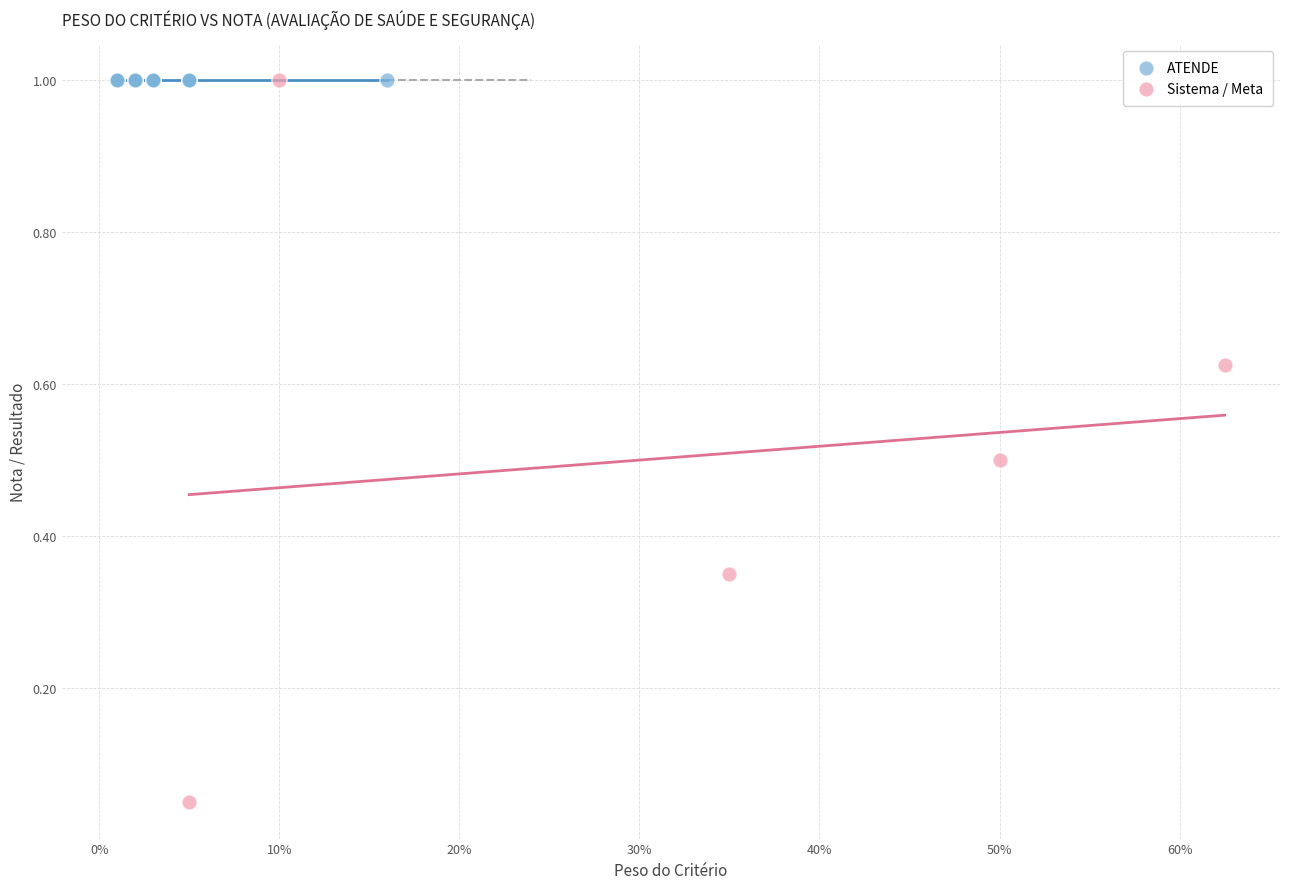

Which series reaches the minimum Y coordinate?

Sistema / Meta